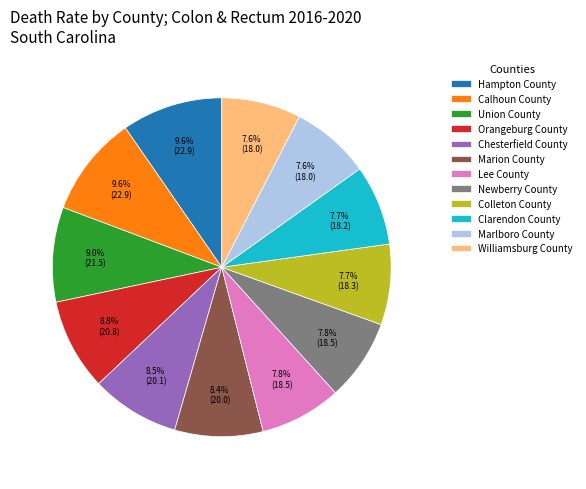

The Clarendon County slice represents 8% of the pie. True or false?

True